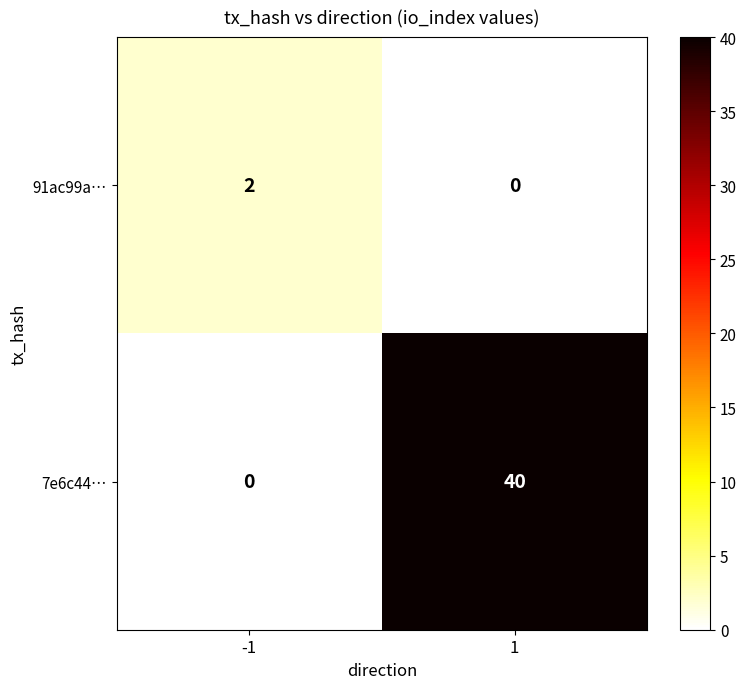

List the series in order of their overall mean, highest first.

7e6c44…, 91ac99a…